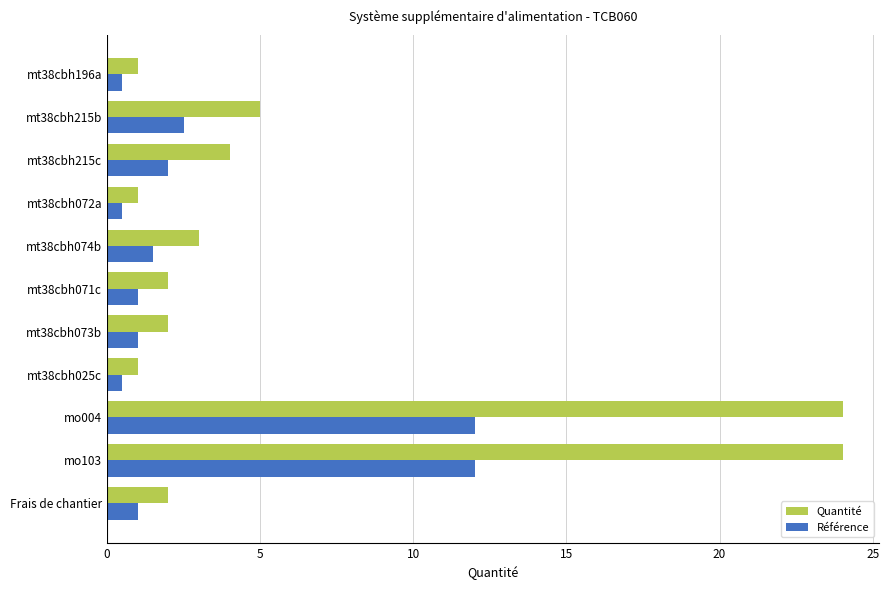

Which series has the largest total across all categories?

Quantité